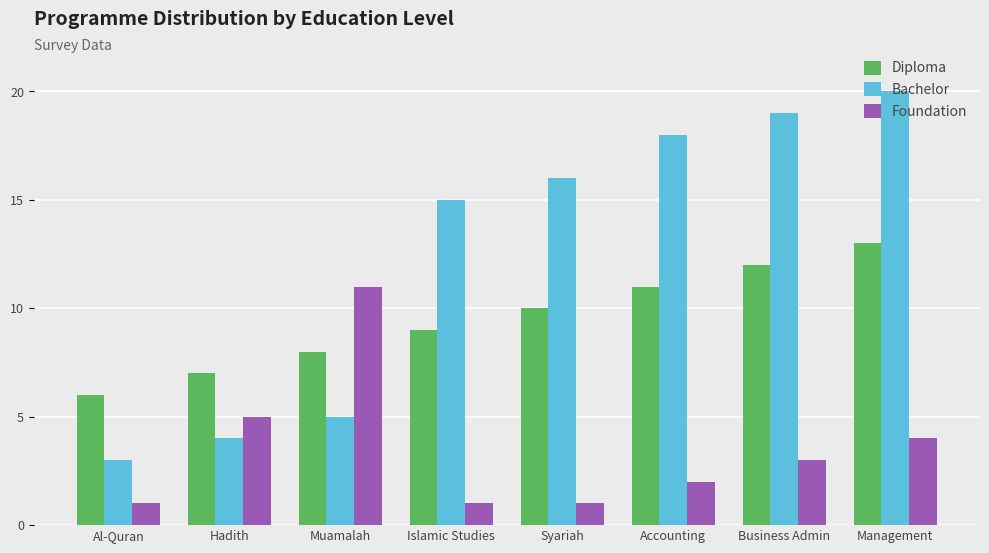

Reading right to left, extract all data points from this chart.

Diploma: 13	12	11	10	9	8	7	6
Bachelor: 20	19	18	16	15	5	4	3
Foundation: 4	3	2	1	1	11	5	1